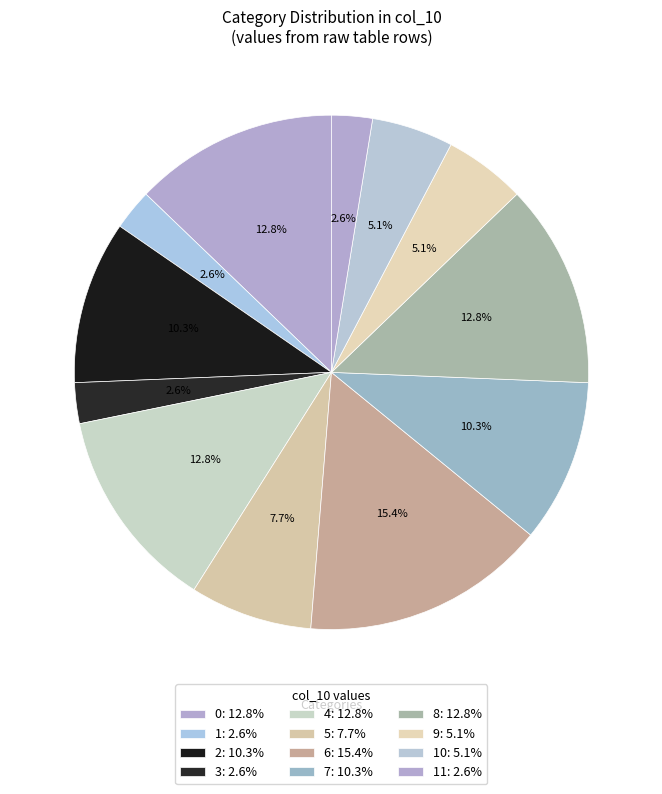

How many segments does this pie chart have?

12